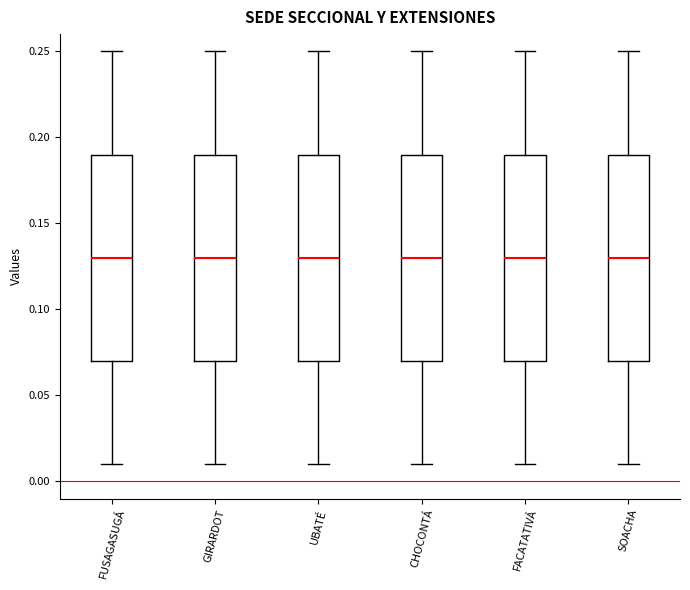

Reading left to right, read every box against the y-axis: the position of its median line, the range the box covers, and the ends of its whiskers. The values are not printed on the chart, so give them approximately, as read against the axis.

FUSAGASUGÁ: median 0.13, box 0.07 to 0.19, whiskers 0.01 to 0.25
GIRARDOT: median 0.13, box 0.07 to 0.19, whiskers 0.01 to 0.25
UBATÉ: median 0.13, box 0.07 to 0.19, whiskers 0.01 to 0.25
CHOCONTÁ: median 0.13, box 0.07 to 0.19, whiskers 0.01 to 0.25
FACATATIVÁ: median 0.13, box 0.07 to 0.19, whiskers 0.01 to 0.25
SOACHA: median 0.13, box 0.07 to 0.19, whiskers 0.01 to 0.25